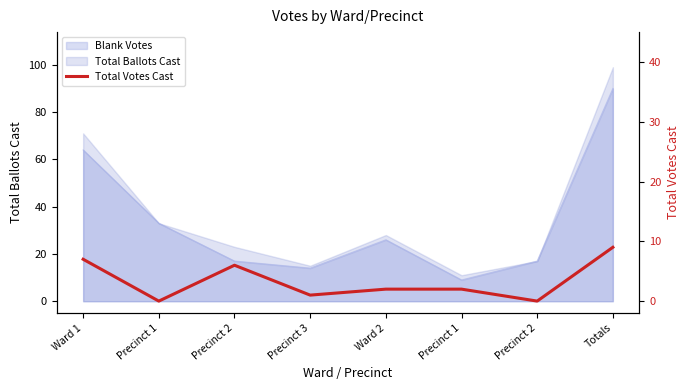

Reading left to right, list all the values displayed in this chart.

Ward 1=7	Precinct 1=0	Precinct 2=6	Precinct 3=1	Ward 2=2	Precinct 1=2	Precinct 2=0	Totals=9